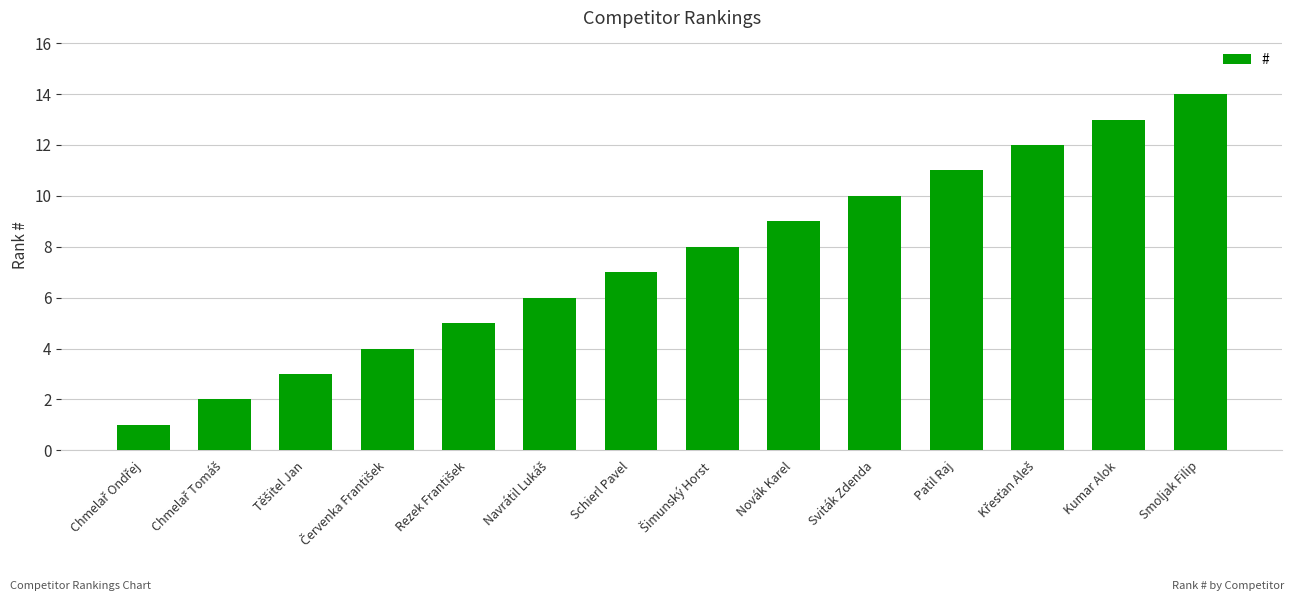

What is the greatest value displayed?

14